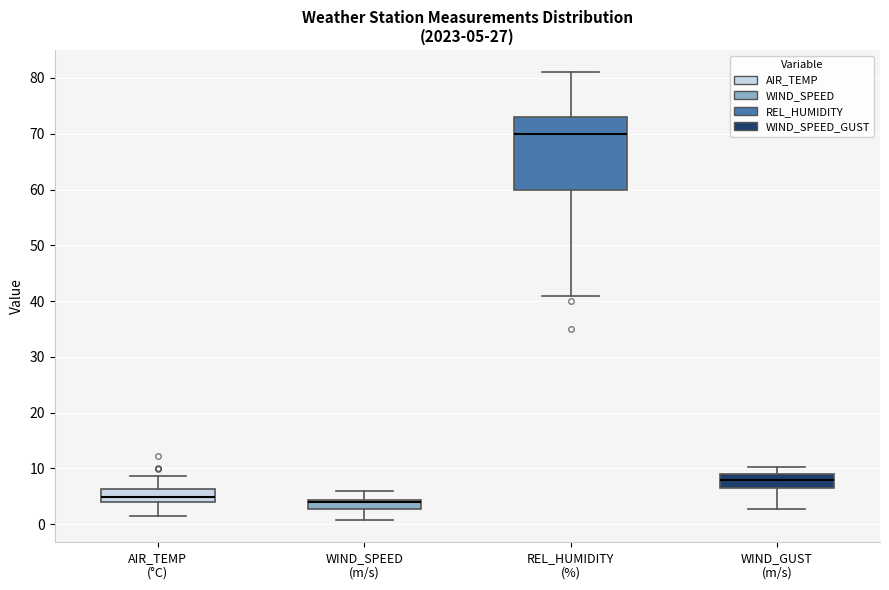

Comparing the boxes themselves (not the whiskers), which one is the tallest?

REL_HUMIDITY (%)